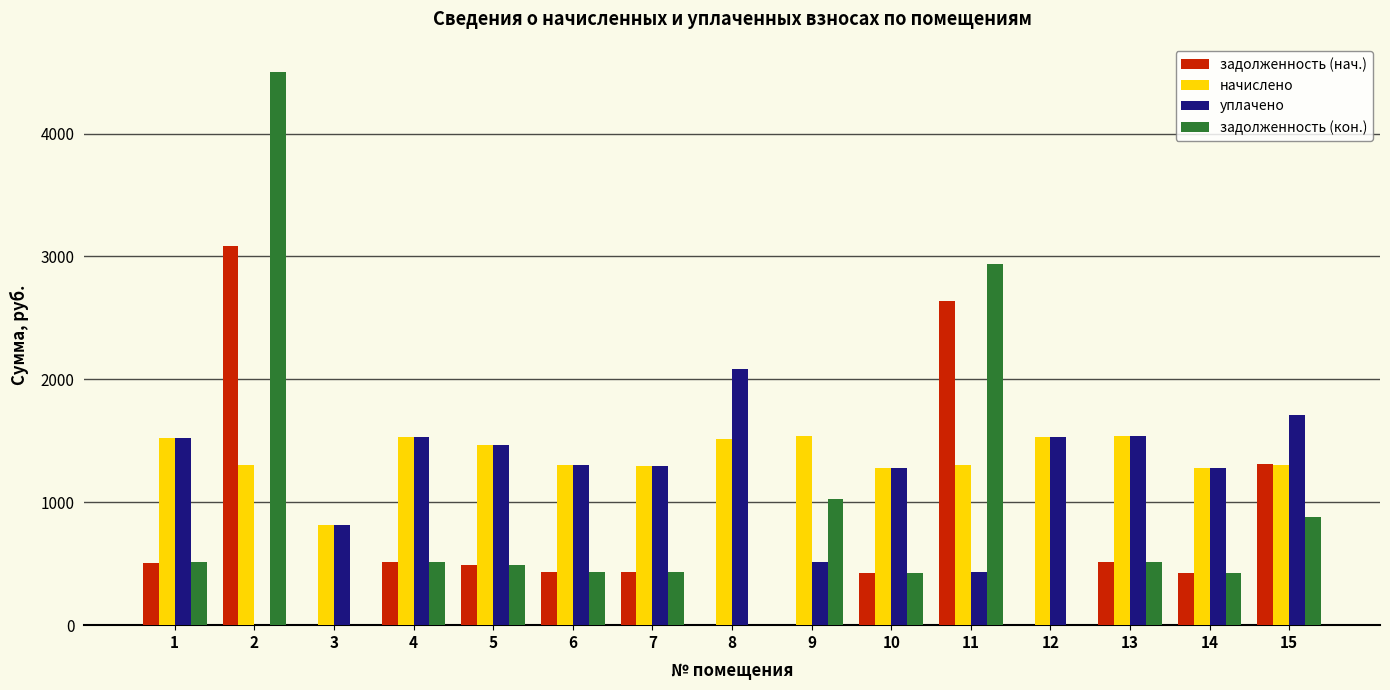

At which label is задолженность (нач.) closest to 1543?

15